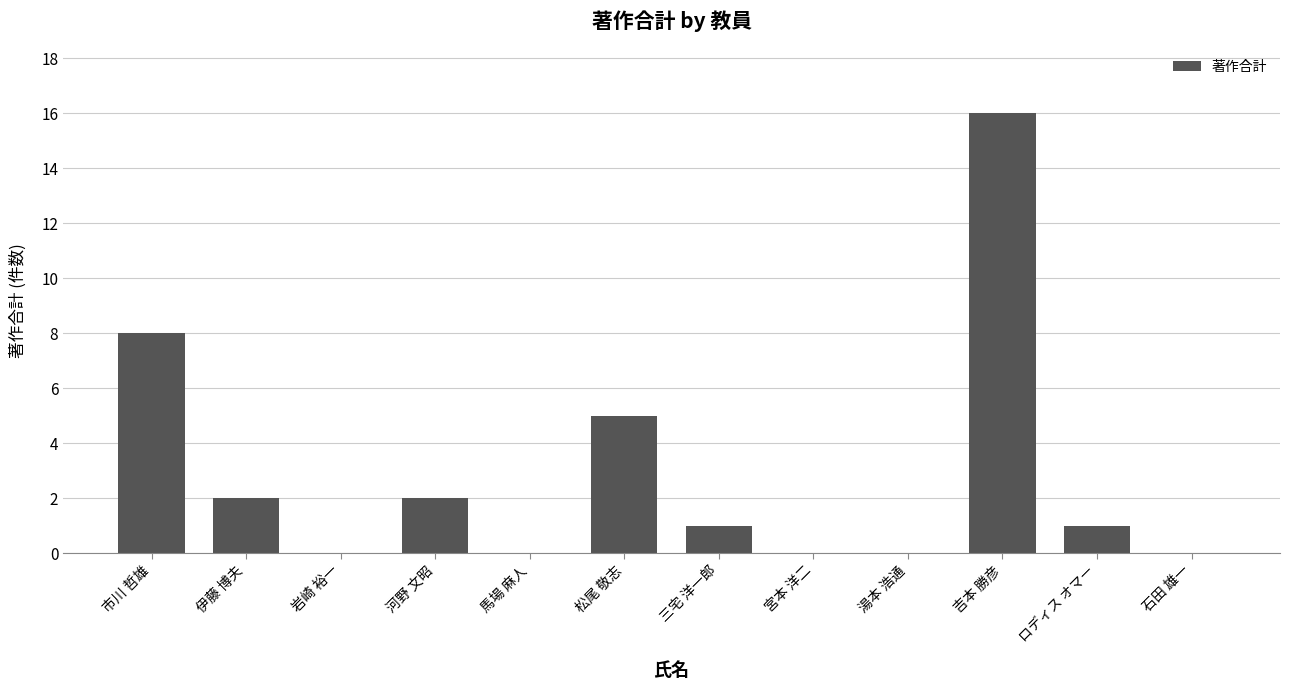

Which category has the highest value across all series?

吉本 勝彦